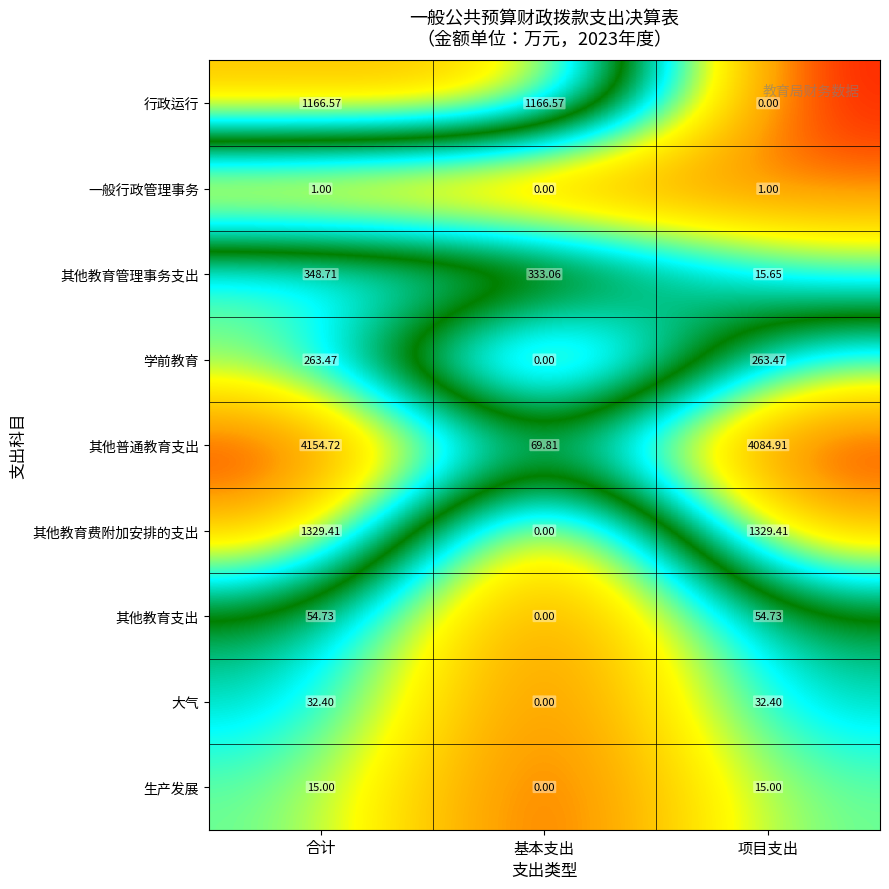

Rank the series at 项目支出 from highest to lowest value.

其他普通教育支出, 其他教育费附加安排的支出, 学前教育, 其他教育支出, 大气, 其他教育管理事务支出, 生产发展, 一般行政管理事务, 行政运行